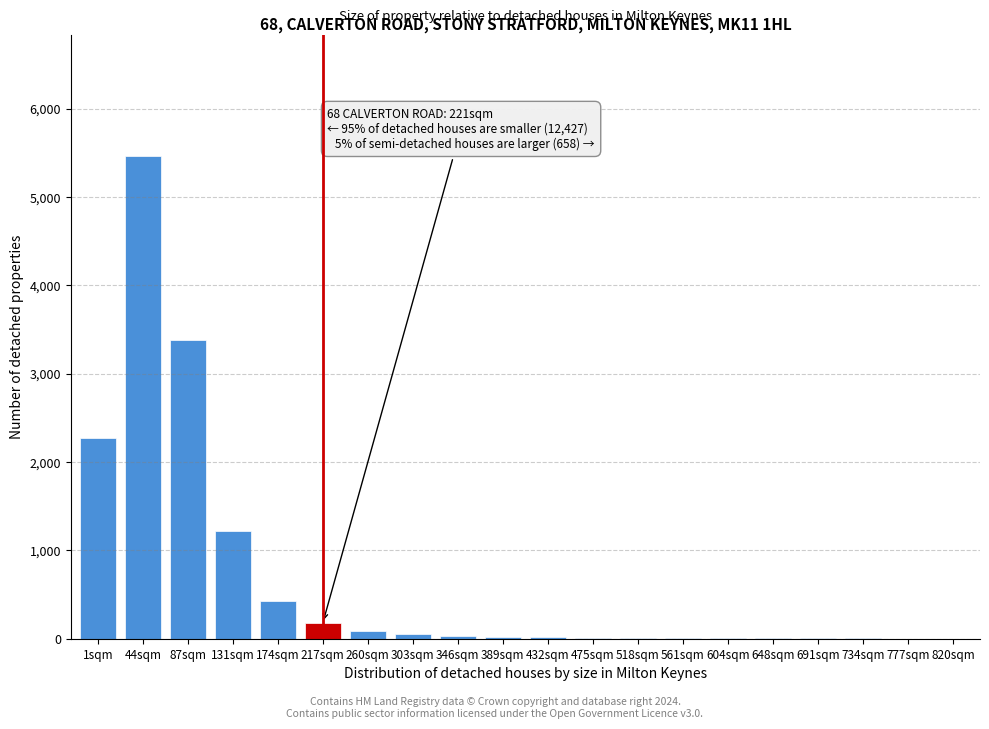

What is the sum of all values?

13224